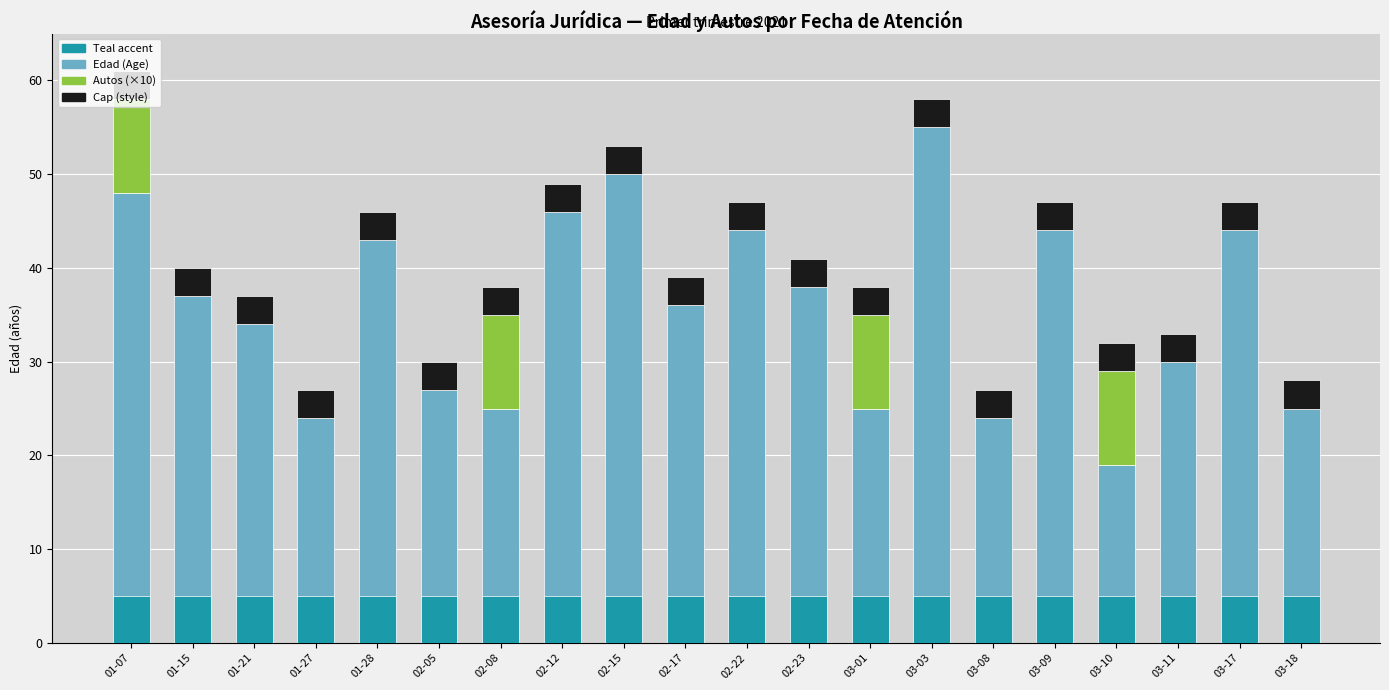

Which label corresponds to the largest value in the chart?

03-03